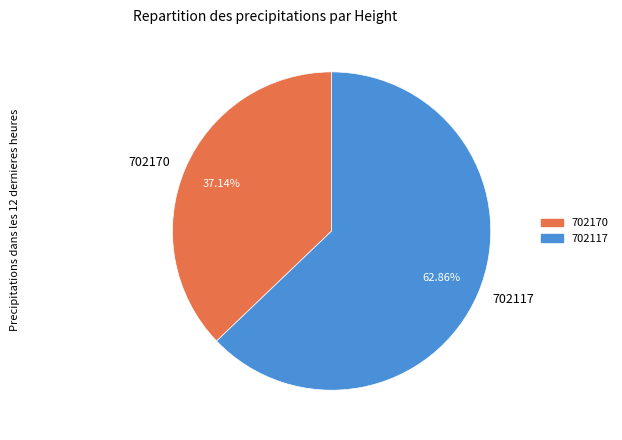

To the nearest percent, what percentage of the pie is 702117?

63%